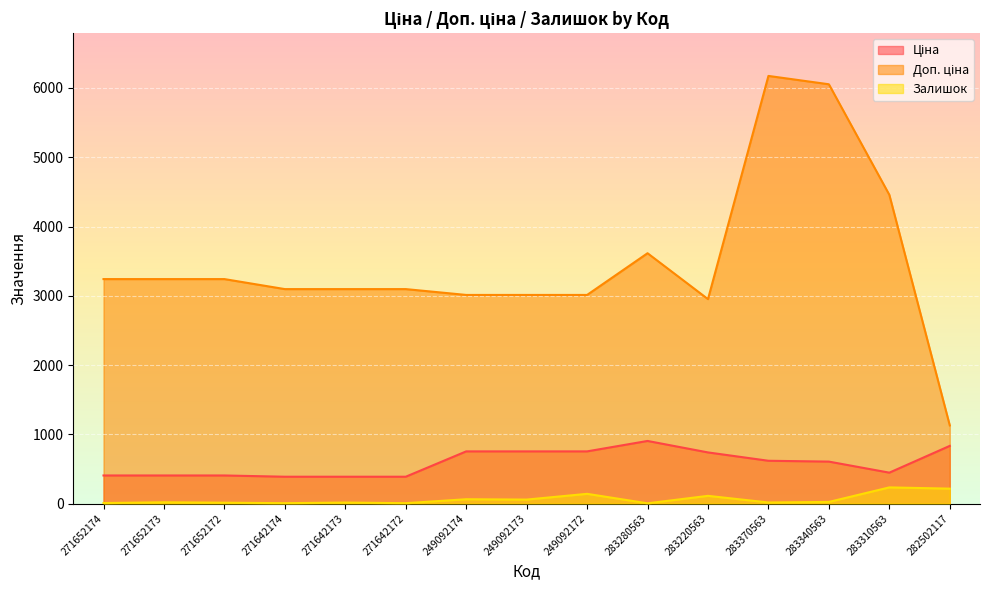

List the series in order of their overall mean, lowest first.

Залишок, Ціна, Доп. ціна